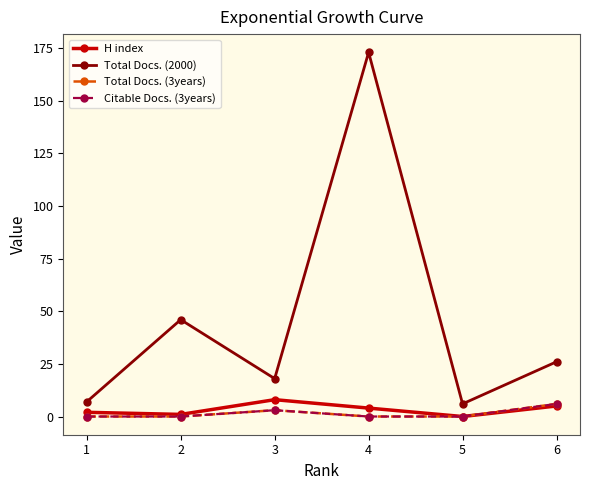

At how many categories does at least one series exceed 119?

1